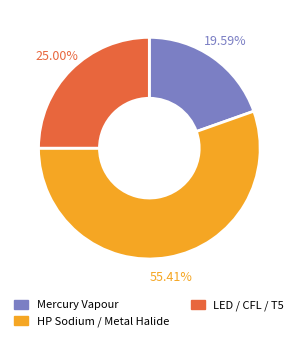

Rank the categories by value from lowest to highest.

Mercury Vapour, LED / CFL / T5, HP Sodium / Metal Halide